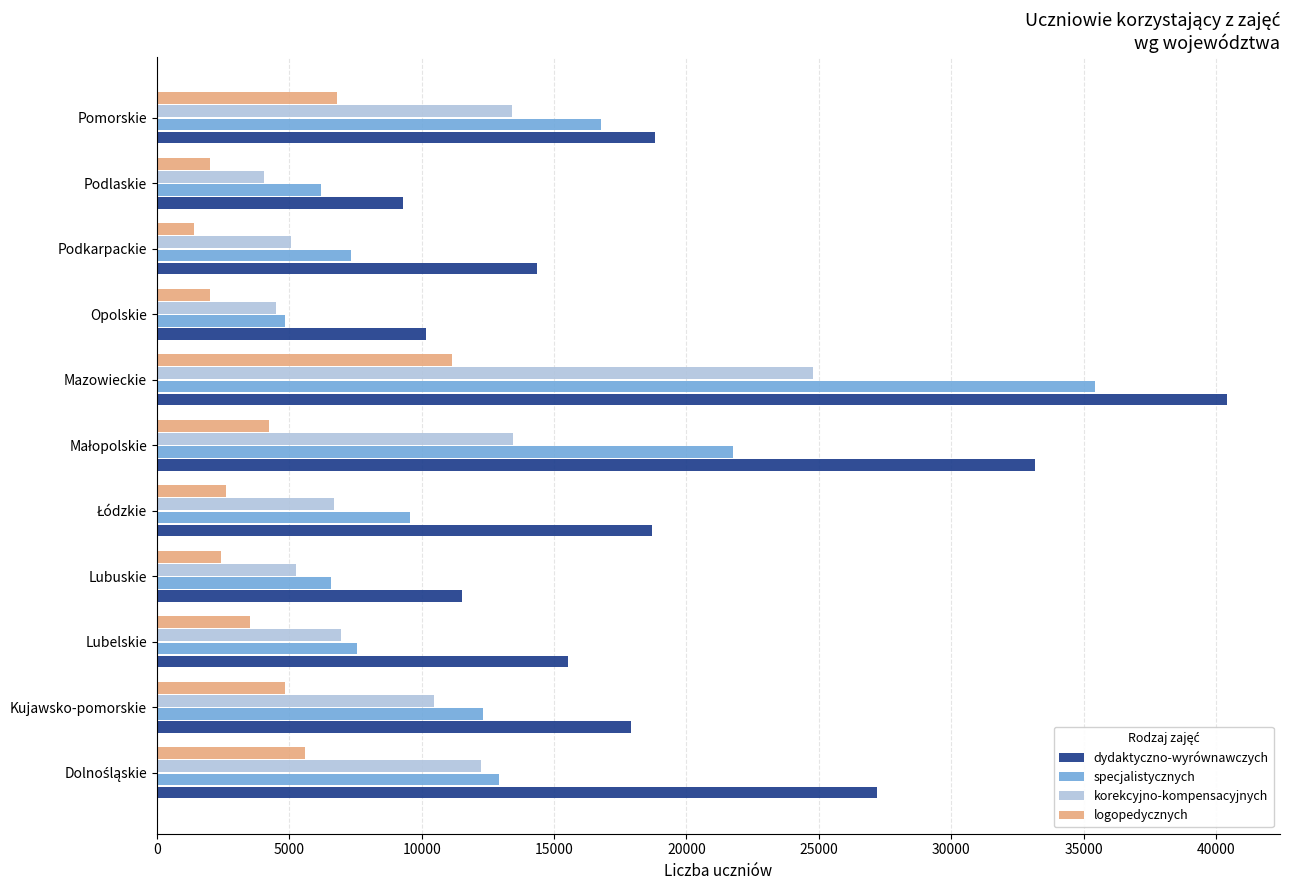

At which category does the chart reach its peak across all series?

Mazowieckie